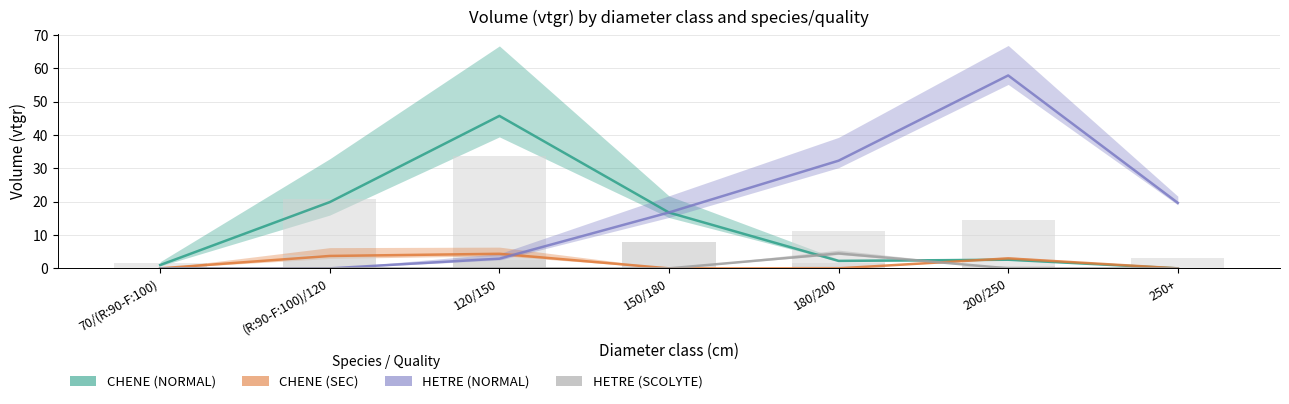

Rank the categories by CHENE (SEC) value from lowest to highest.

70/(R:90-F:100), 150/180, 180/200, 250+, 200/250, (R:90-F:100)/120, 120/150